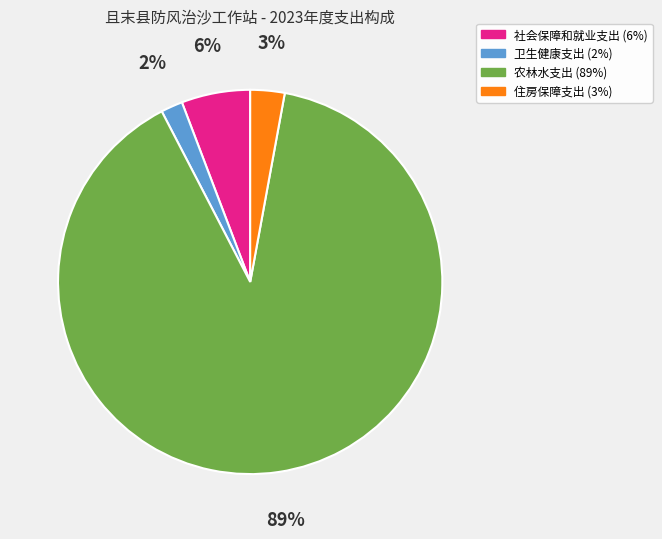

True or false: 农林水支出 accounts for 99% of the total.

False